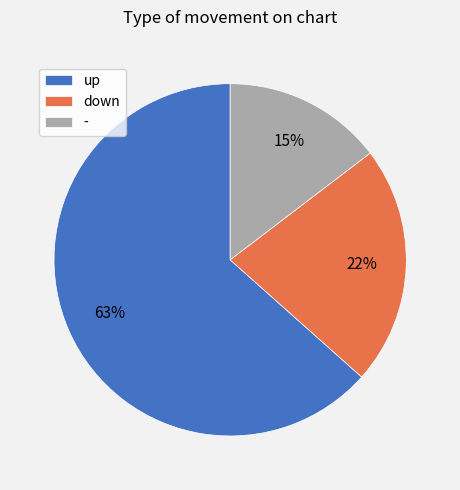

Combined, do up and - account for over 50%?

Yes